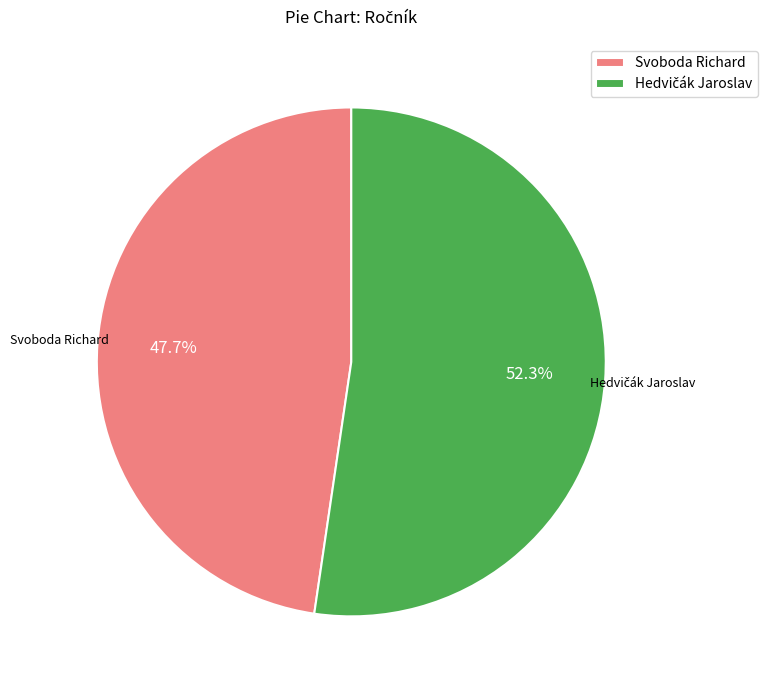

Which slice is the smallest?

Svoboda Richard